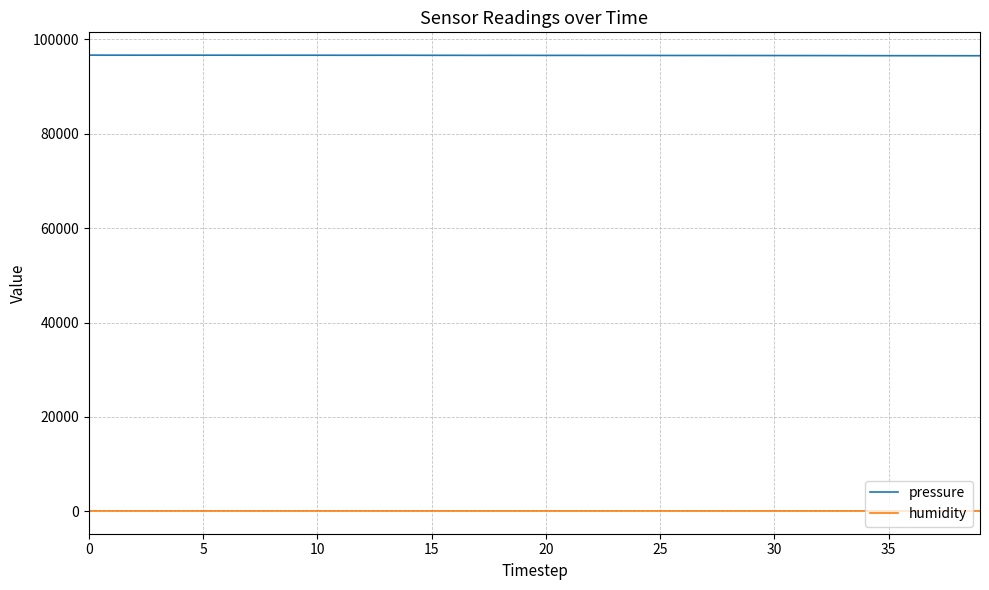

True or false: pressure and humidity intersect in this chart.

False